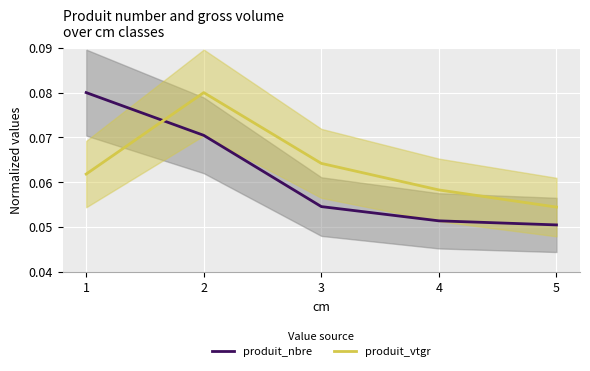

Rank the series at 5 from highest to lowest value.

produit_vtgr, produit_nbre